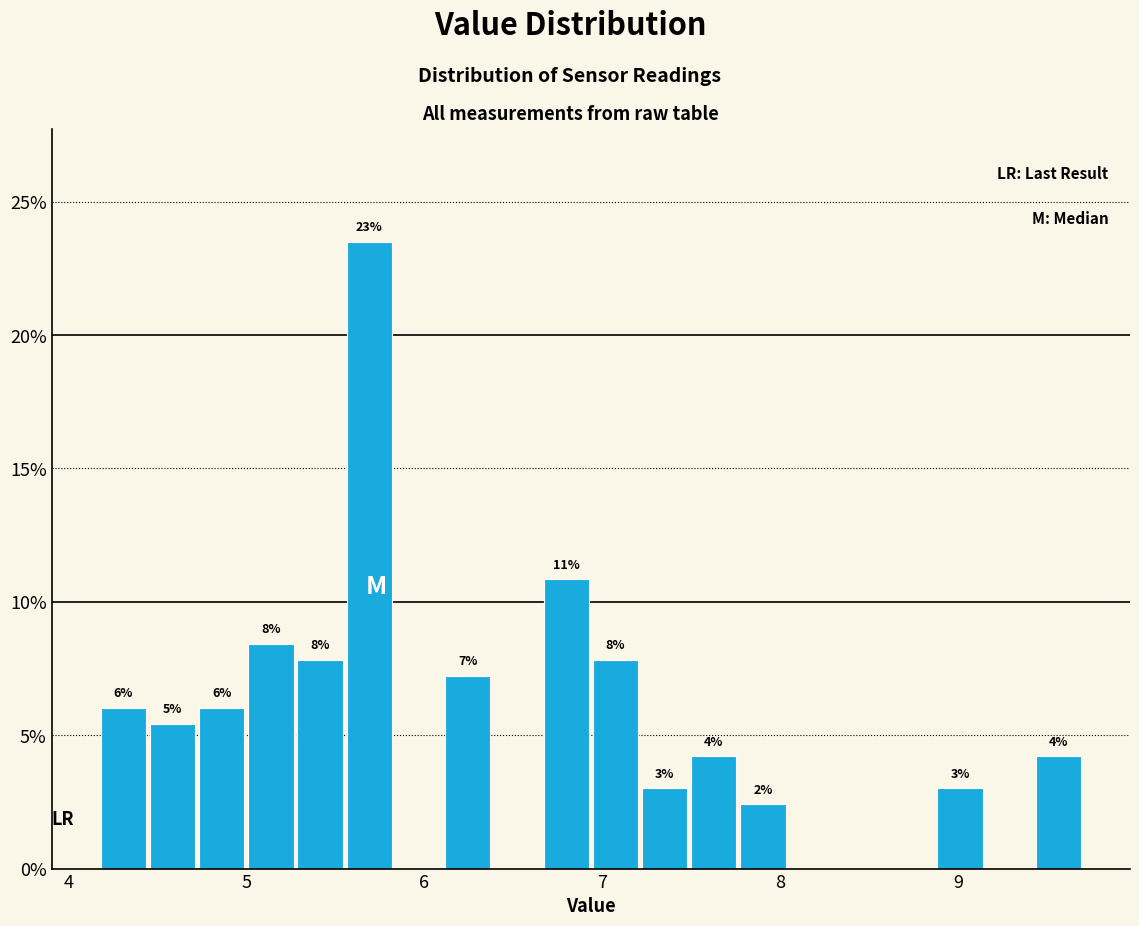

Read against the x-axis, roughly where is the centre of the tallest bar?

5.7